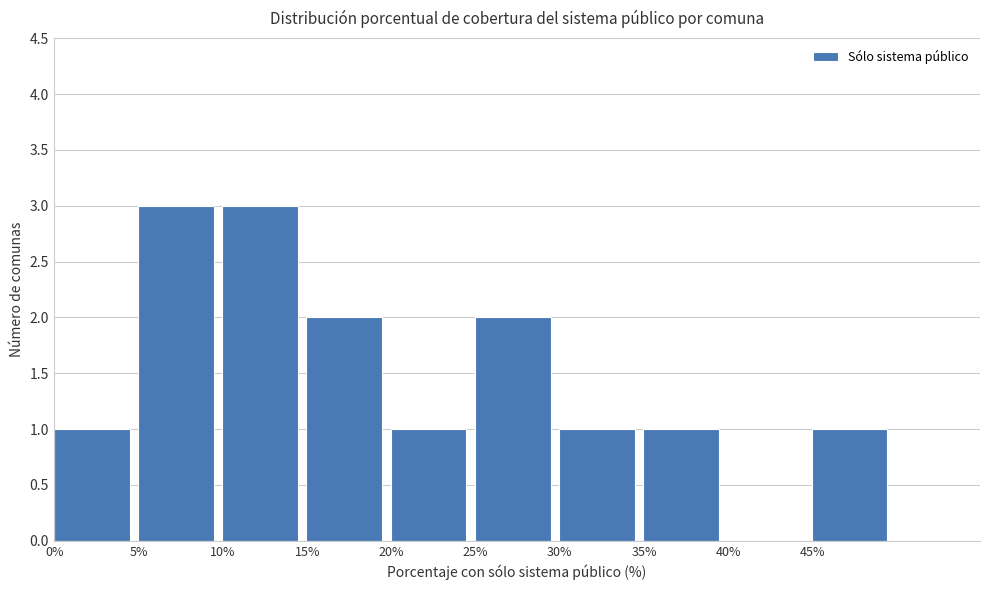

Reading left to right, transcribe this chart: for each bar, give the range it covers on the x-axis and its height. The values are not printed on the chart, so give them approximately, as read against the axis.

0 to 5: 1
5 to 10: 3
10 to 15: 3
15 to 20: 2
20 to 25: 1
25 to 30: 2
30 to 35: 1
35 to 40: 1
40 to 45: 0
45 to 50: 1